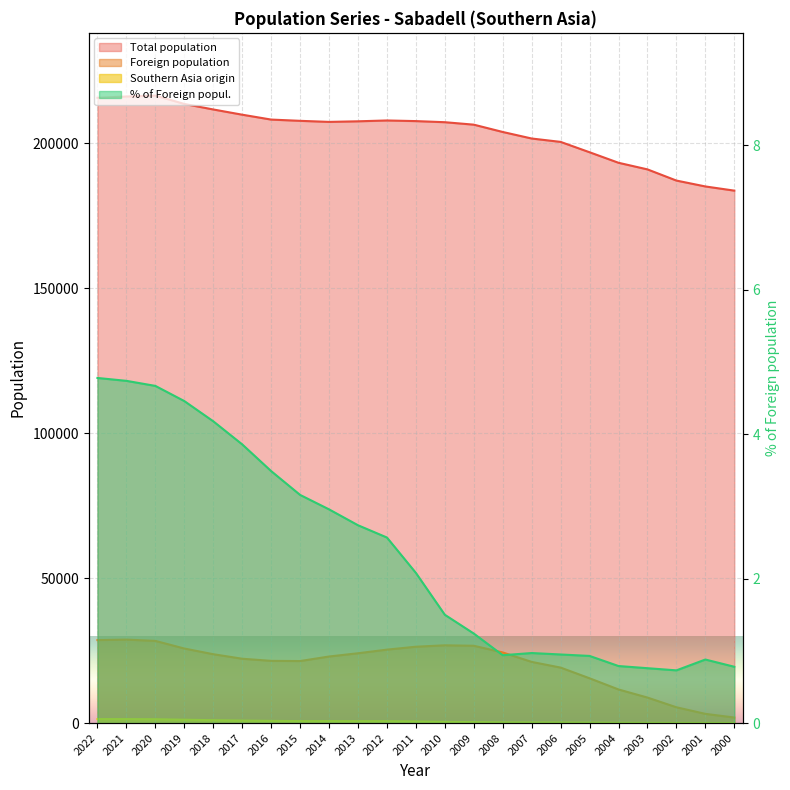

What is the spread (max minus min) of values at 2007?

201711.0